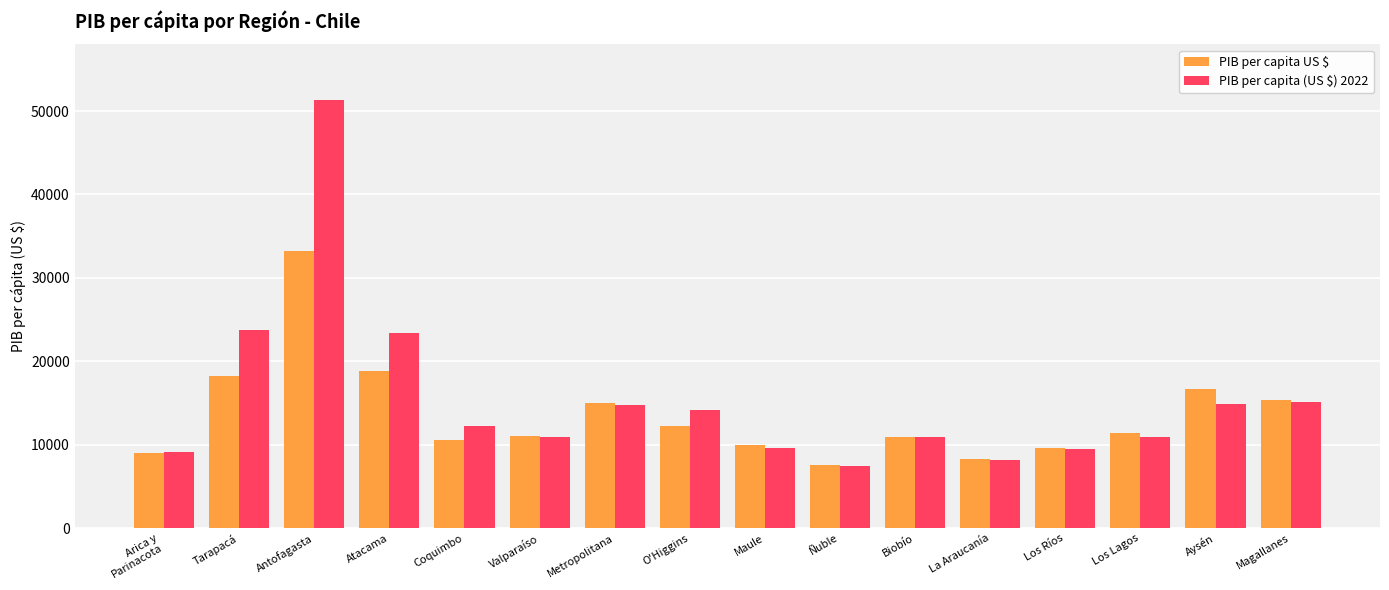

List the series in order of their overall mean, lowest first.

PIB per capita US $, PIB per capita (US $) 2022